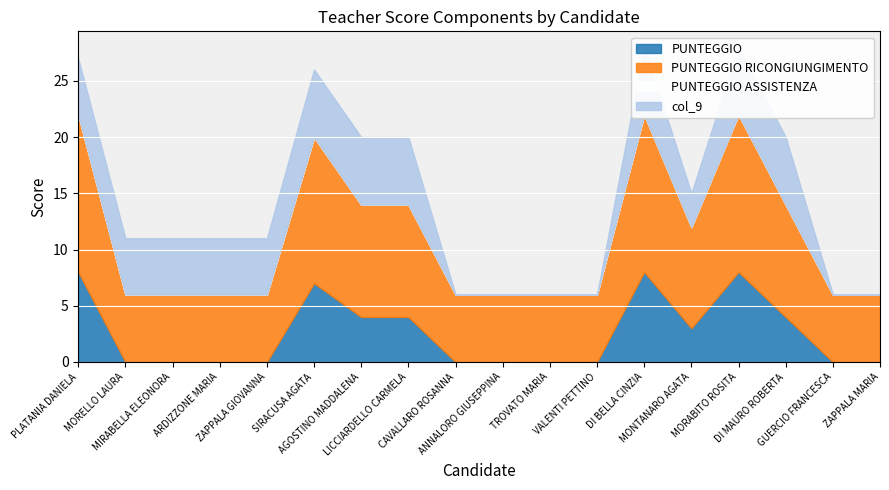

What position from the right is SIRACUSA AGATA?

13